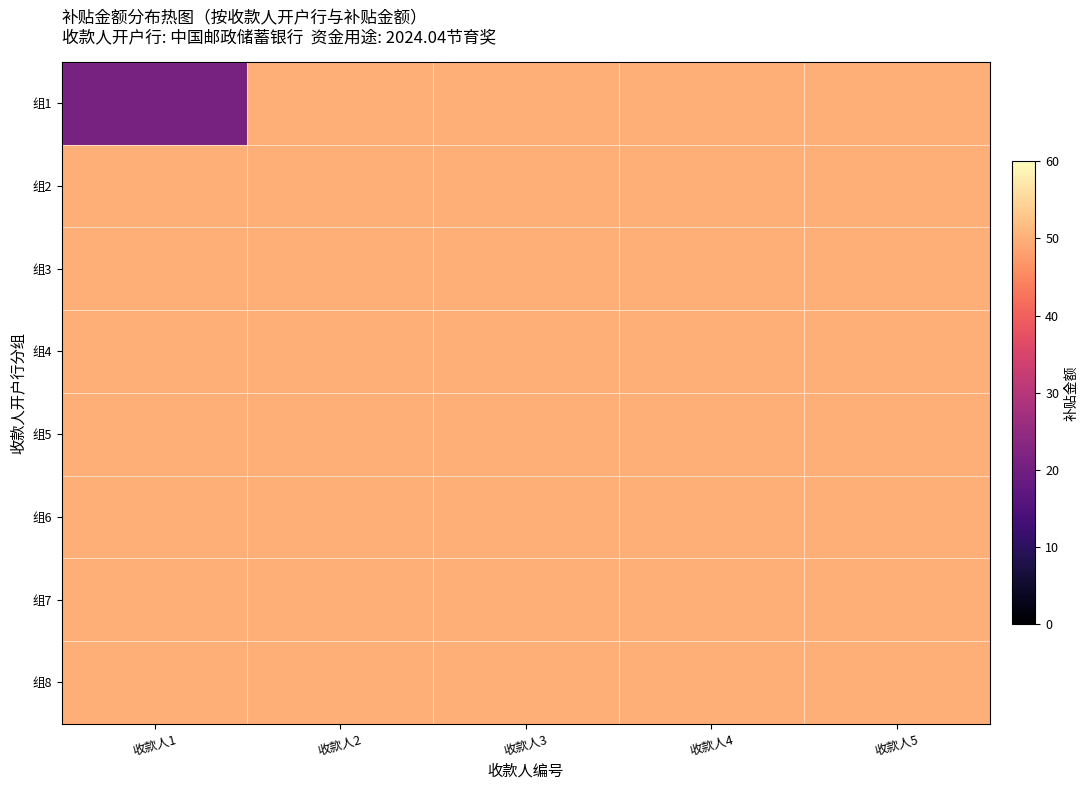

How many categories are shown in the chart?

5